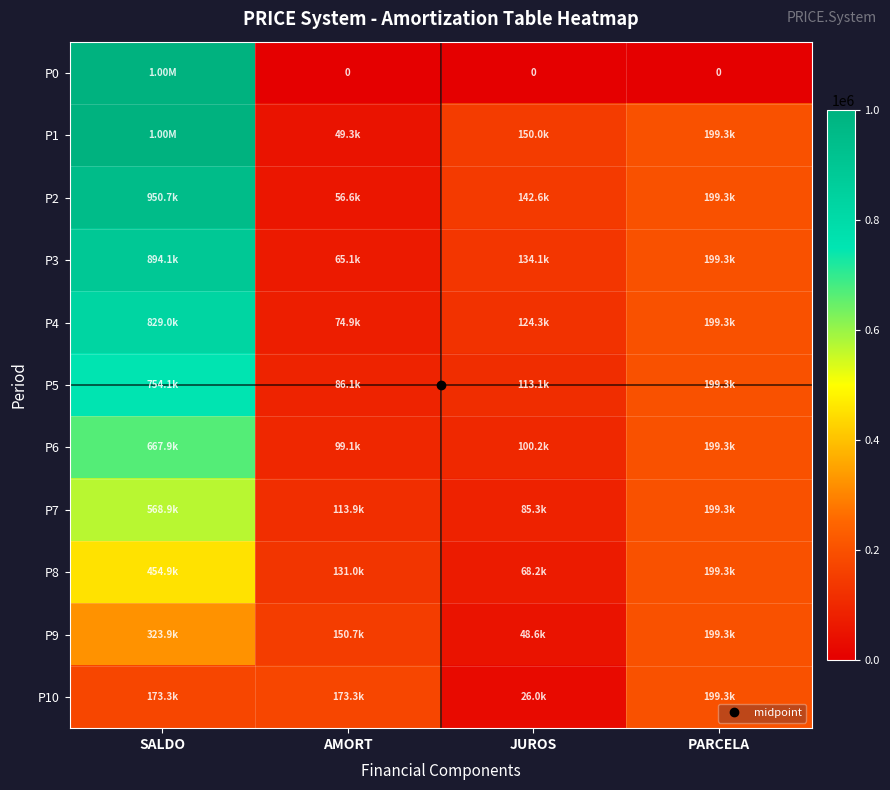

Which label corresponds to the smallest value in the chart?

AMORT